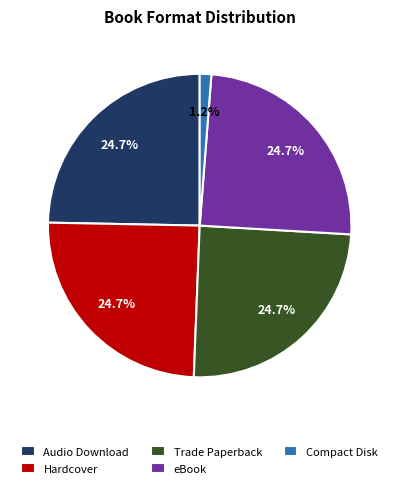

To the nearest percent, what is the average slice percentage?

20%